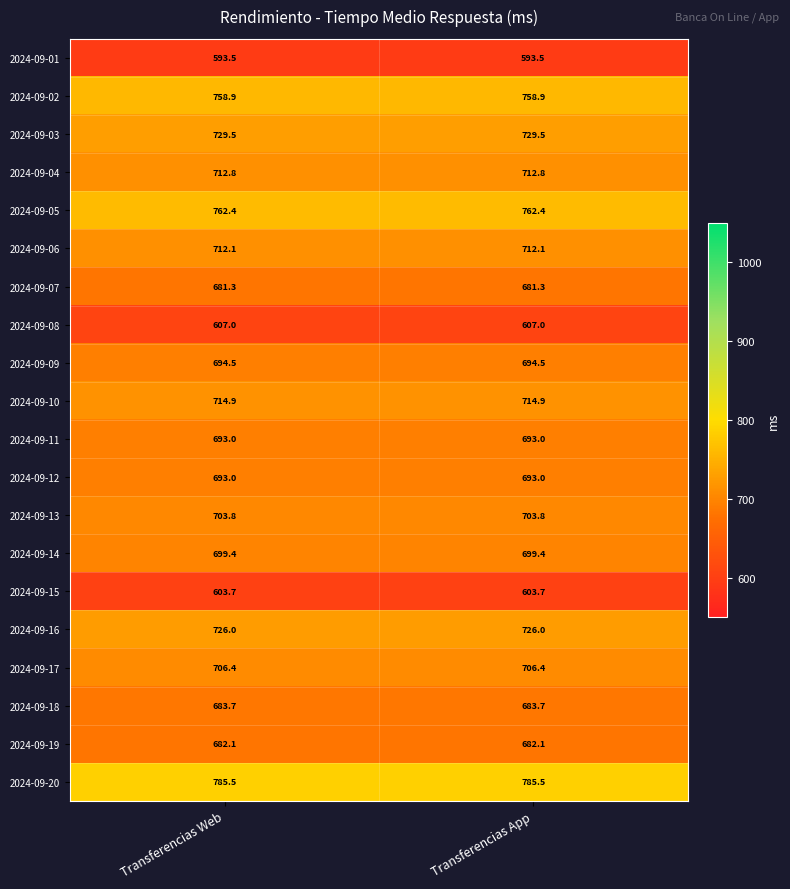

What value does the 2024-09-14 series have at Transferencias App?

699.4